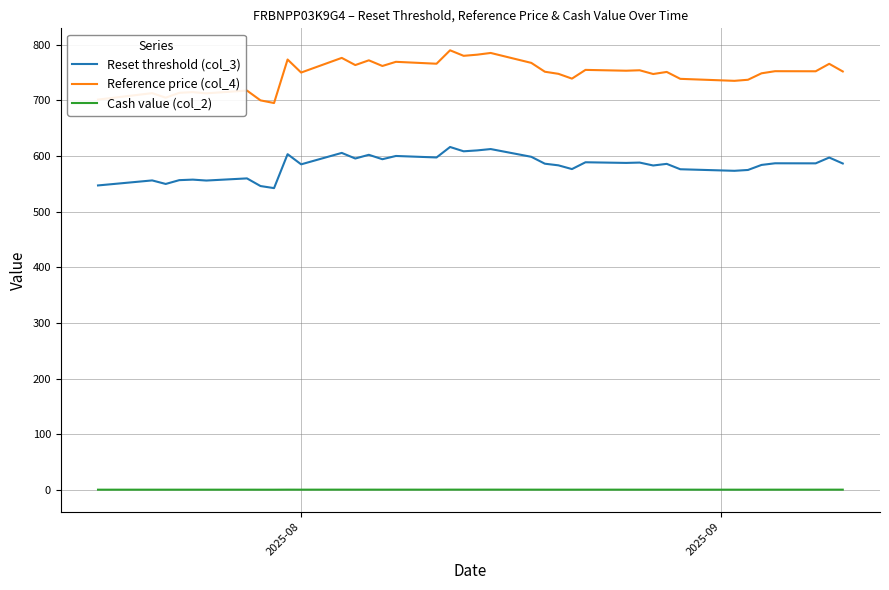

What is the greatest value displayed?

790.0